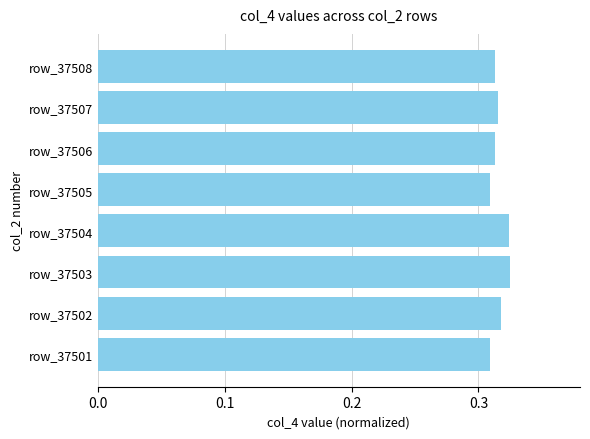

True or false: the data shows 0.5 at row_37504.

False